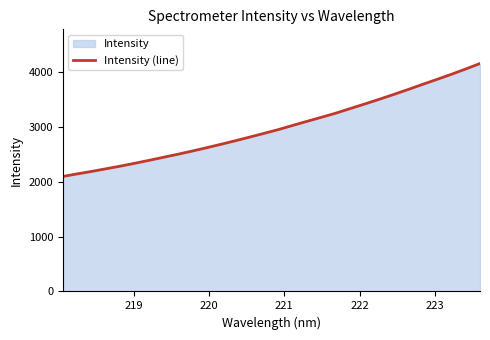

What is the difference between the maximum and minimum values?

2055.8